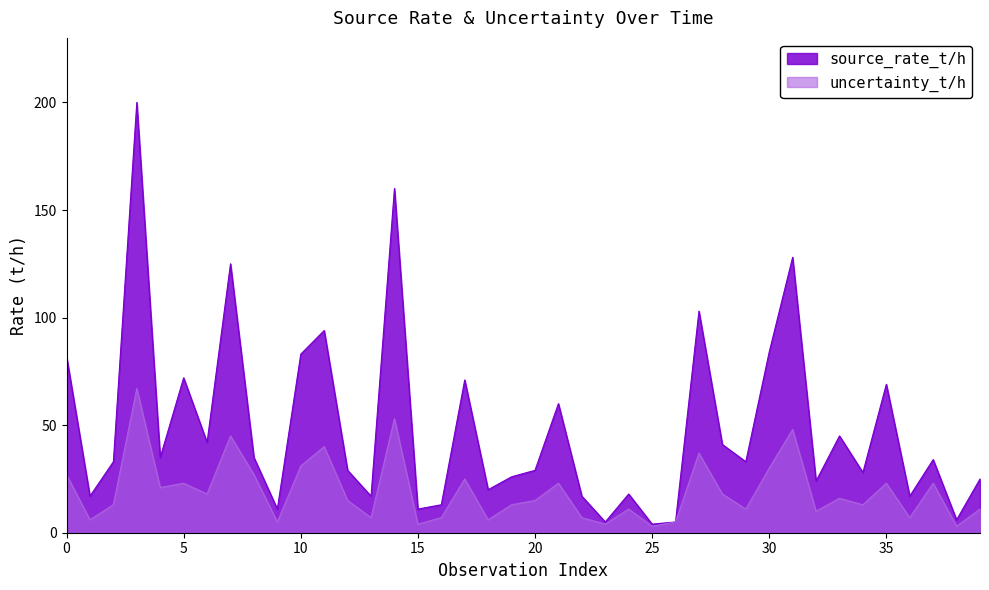

Reading left to right, transcribe all the data shown in this chart.

source_rate_t/h: 82	17	33	200	35	72	42	125	35	11	83	94	29	17	160	11	13	71	20	26	29	60	17	5	18	4	5	103	41	33	84	128	24	45	28	69	17	34	6	25
uncertainty_t/h: 27	6	13	67	21	23	18	45	27	5	31	40	15	7	53	4	7	25	6	13	15	23	7	4	11	3	5	37	18	11	30	48	10	16	13	23	7	23	3	11